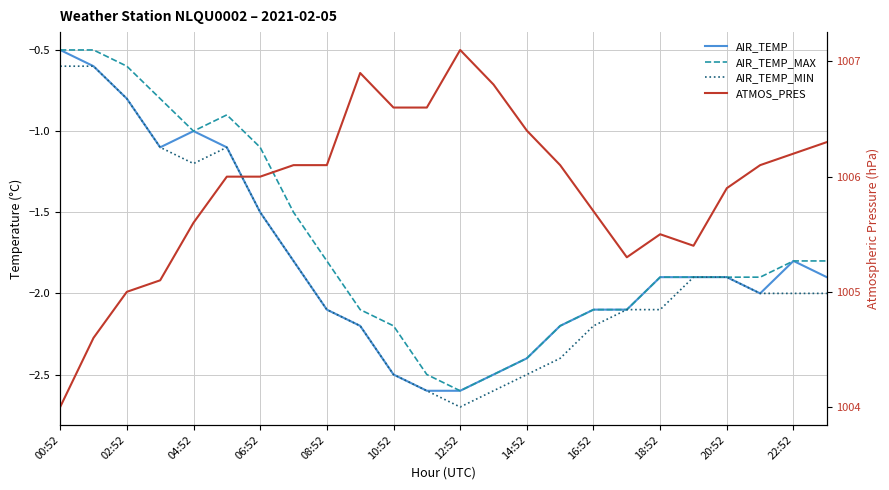

At which category is the sum across all series the highest?

02:52